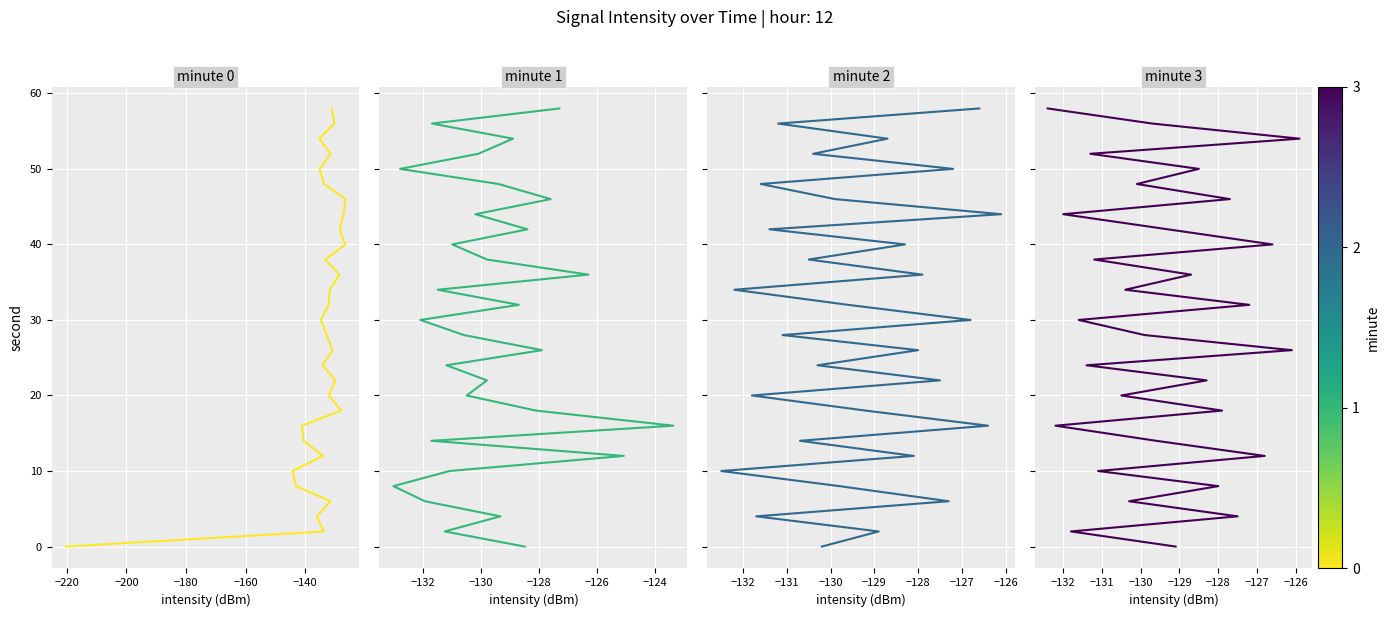

Reading left to right, what are all the values shown in this chart?

minute 0: 0	2	4	6	8	10	12	14	16	18	20	22	24	26	28	30	32	34	36	38	40	42	44	46	48	50	52	54	56	58
minute 1: 0	2	4	6	8	10	12	14	16	18	20	22	24	26	28	30	32	34	36	38	40	42	44	46	48	50	52	54	56	58
minute 2: 0	2	4	6	8	10	12	14	16	18	20	22	24	26	28	30	32	34	36	38	40	42	44	46	48	50	52	54	56	58
minute 3: 0	2	4	6	8	10	12	14	16	18	20	22	24	26	28	30	32	34	36	38	40	42	44	46	48	50	52	54	56	58